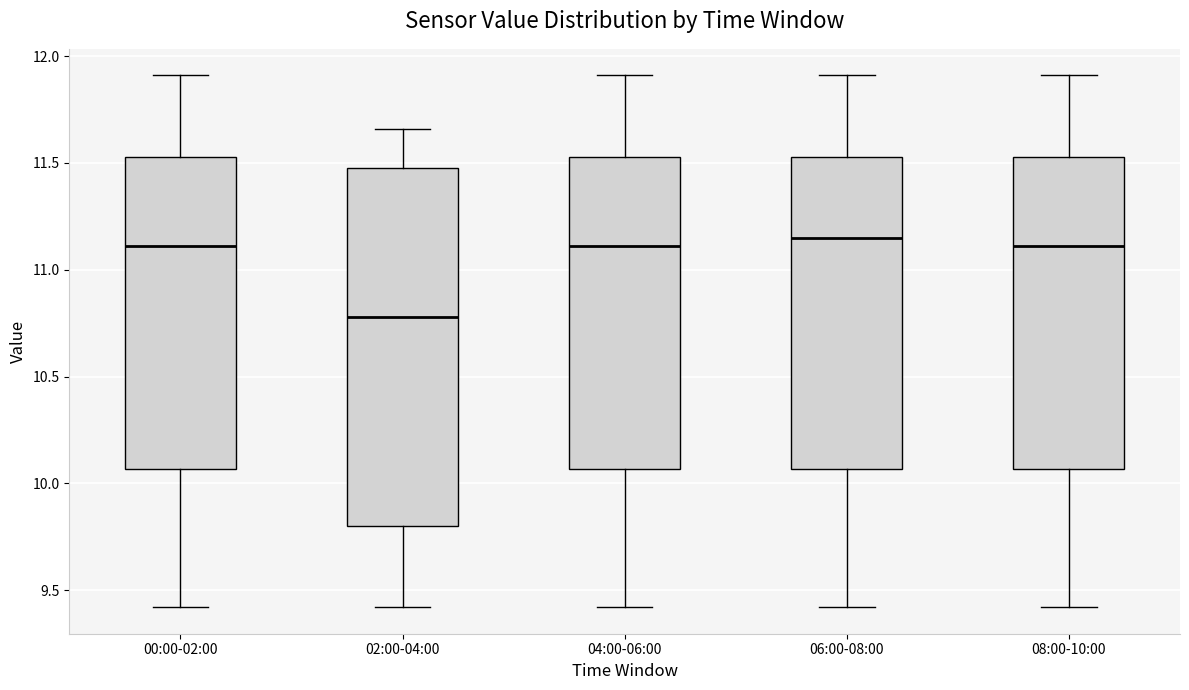

Reading left to right, transcribe this box plot: for each box, give where its median line is, the range the box spans, and where its two whiskers end, as read against the y-axis. The values are not printed on the chart, so give them approximately, as read against the axis.

00:00-02:00: median 11.10, box 10.05 to 11.55, whiskers 9.40 to 11.90
02:00-04:00: median 10.80, box 9.80 to 11.50, whiskers 9.40 to 11.65
04:00-06:00: median 11.10, box 10.05 to 11.55, whiskers 9.40 to 11.90
06:00-08:00: median 11.15, box 10.05 to 11.55, whiskers 9.40 to 11.90
08:00-10:00: median 11.10, box 10.05 to 11.55, whiskers 9.40 to 11.90